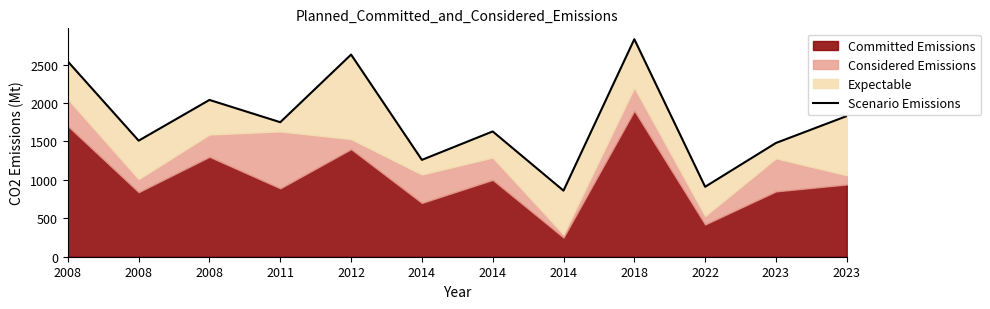

True or false: the data shows 1510 at 2008.

True